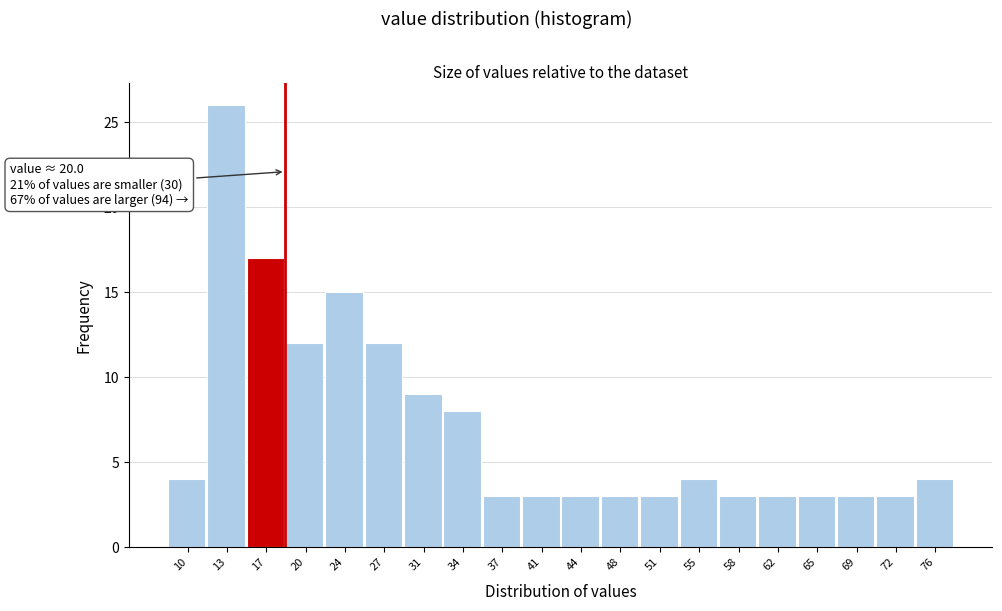

Reading left to right, transcribe all the data shown in this chart.

10=4	13=26	17=17	20=12	24=15	27=12	31=9	34=8	37=3	41=3	44=3	48=3	51=3	55=4	58=3	62=3	65=3	69=3	72=3	76=4